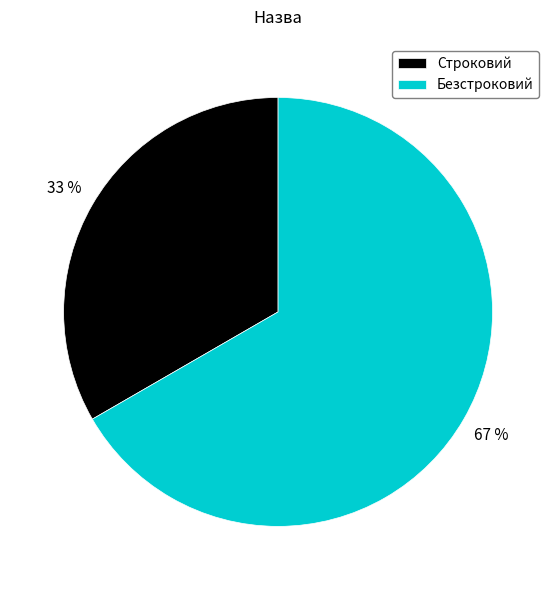

Is the sum of Строковий and Безстроковий greater than half?

Yes